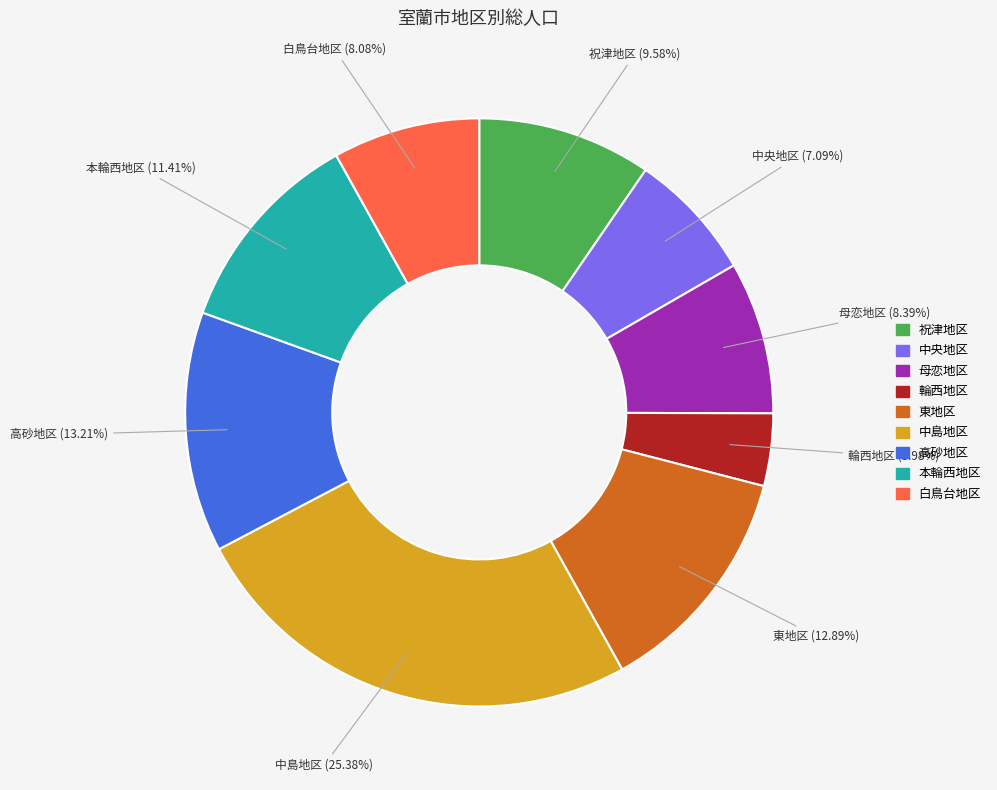

Which has a higher value, 高砂地区 or 白鳥台地区?

高砂地区